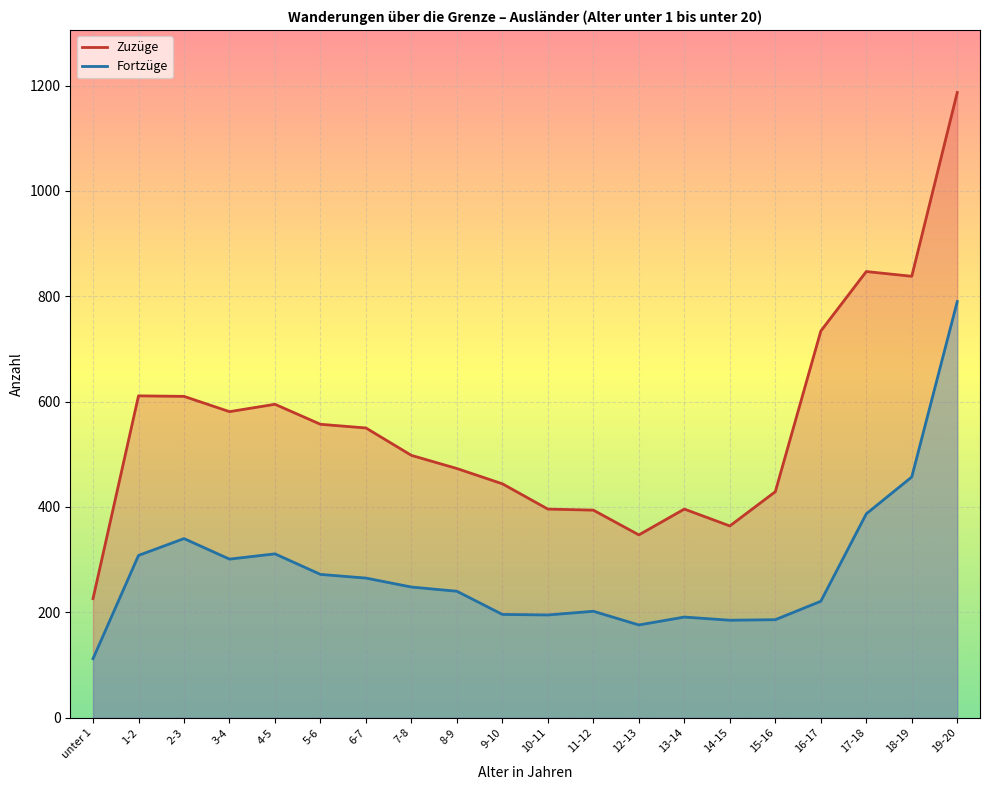

True or false: Fortzüge and Zuzüge intersect in this chart.

False